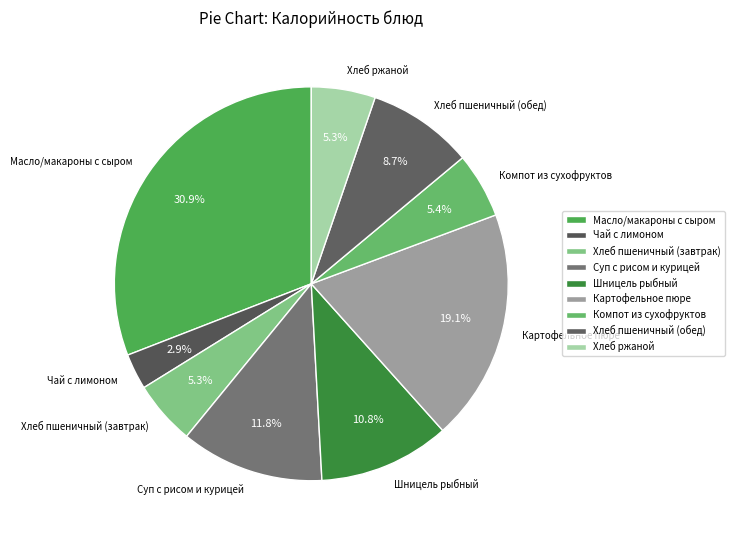

True or false: Масло/макароны с сыром accounts for 41% of the total.

False